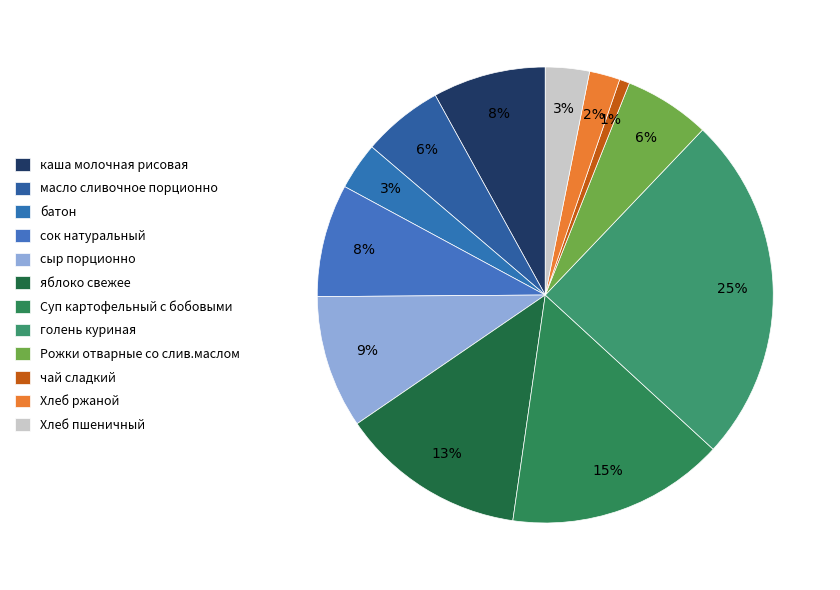

How many slices are in this pie chart?

12